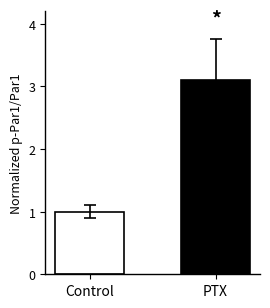

List the labels in order of value, smallest first.

Control, PTX